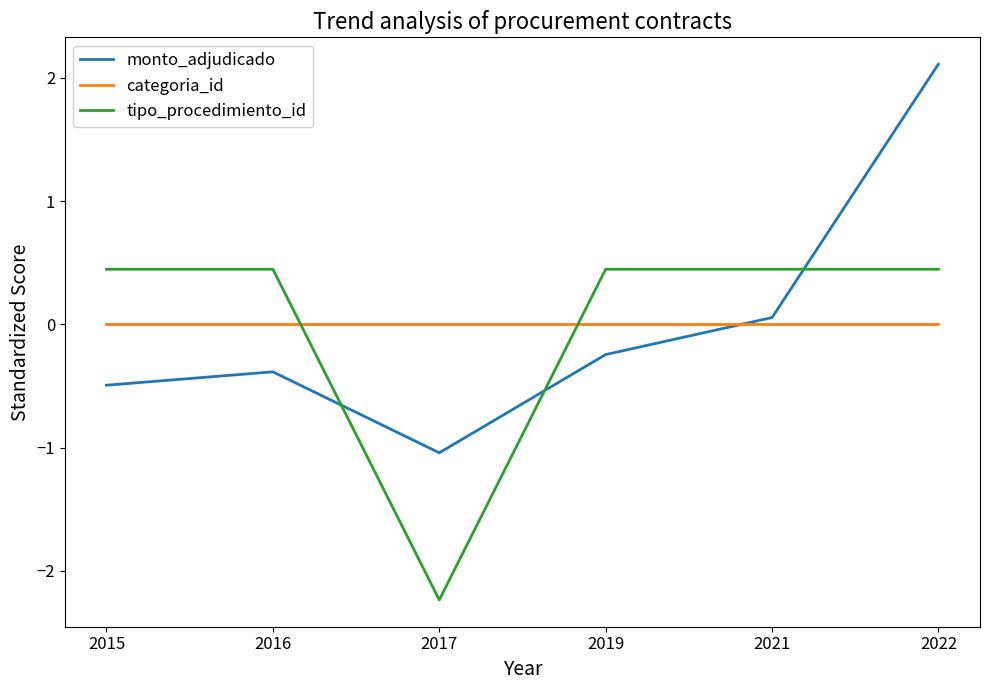

What are all the series names shown in the legend?

monto_adjudicado, categoria_id, tipo_procedimiento_id